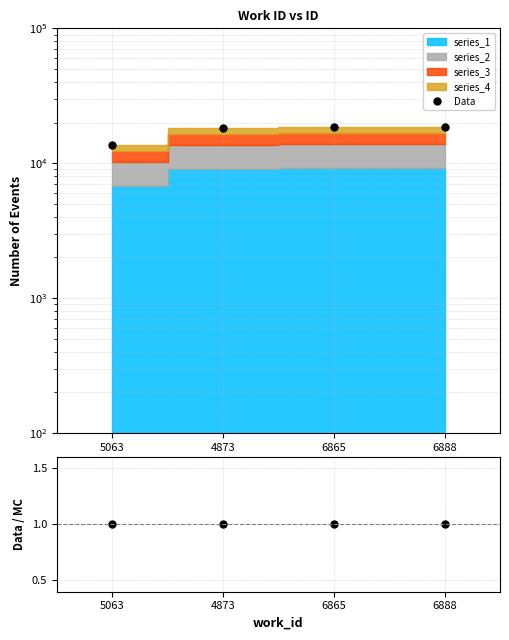

Which series has the largest total across all categories?

Data